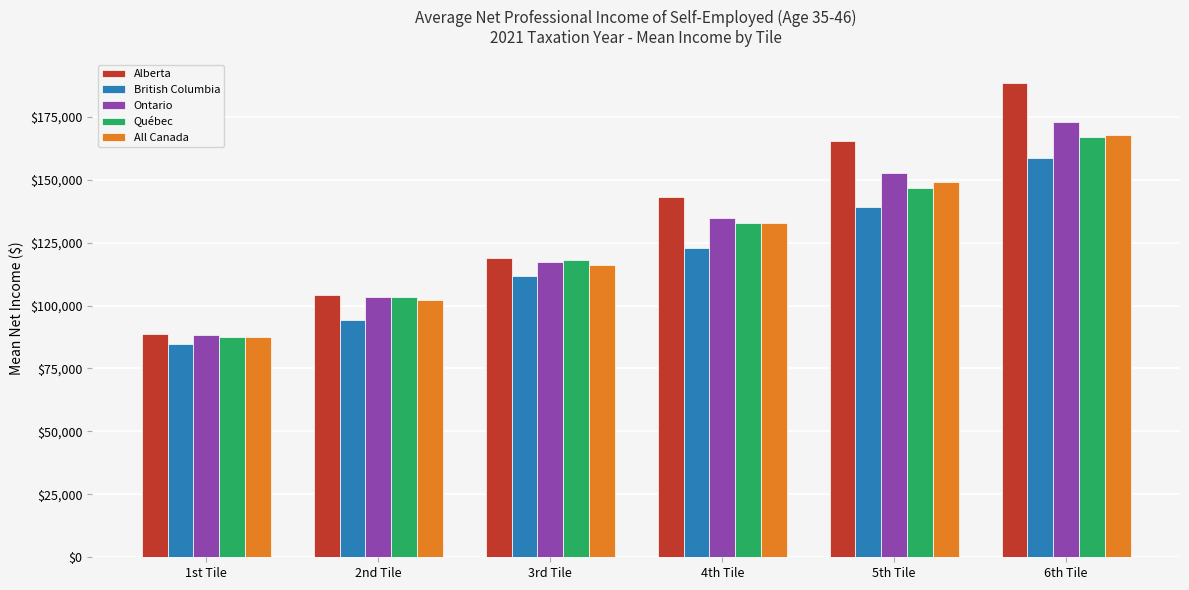

What is the value of the Québec bar at the 3rd from the left?

118100